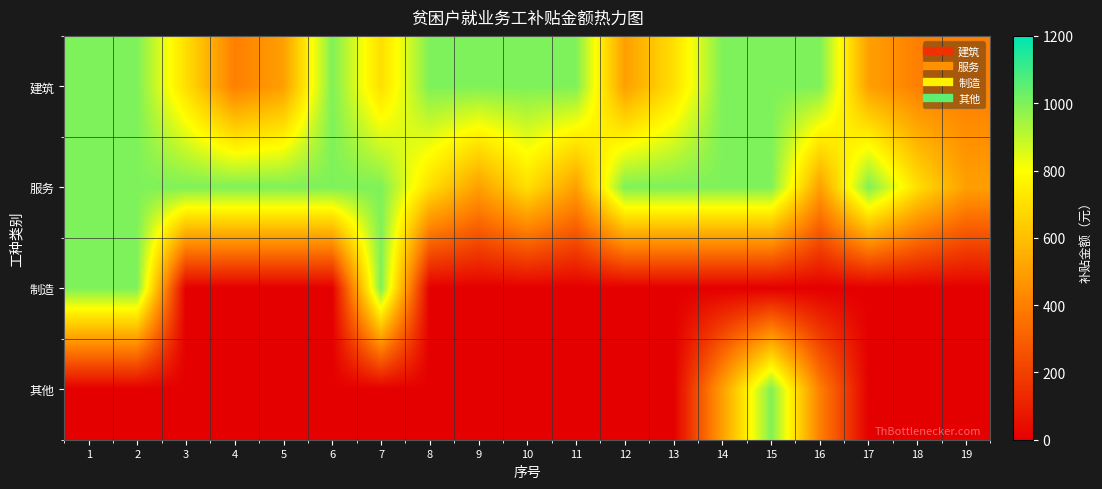

Which category has the highest value across all series?

1